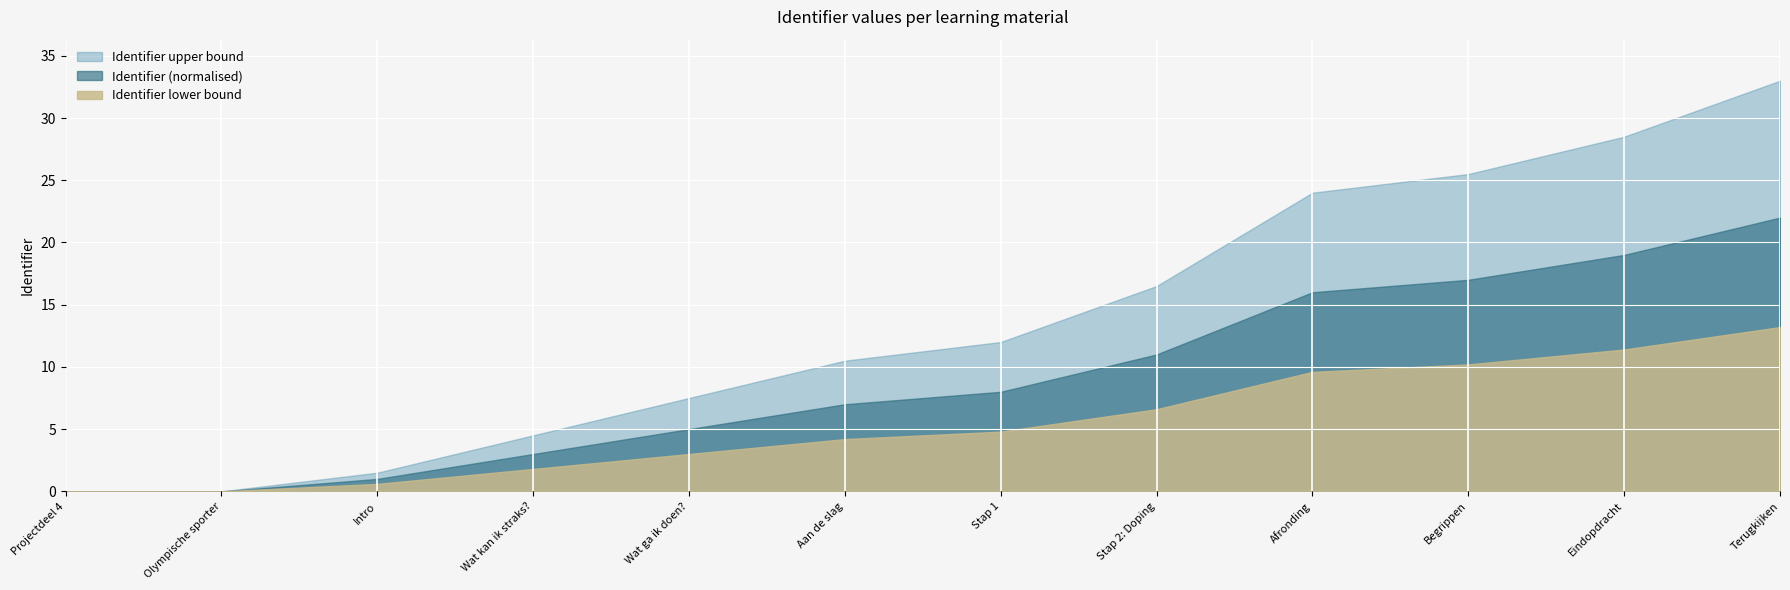

True or false: Identifier (x100) and Identifier offset cross at least once.

False